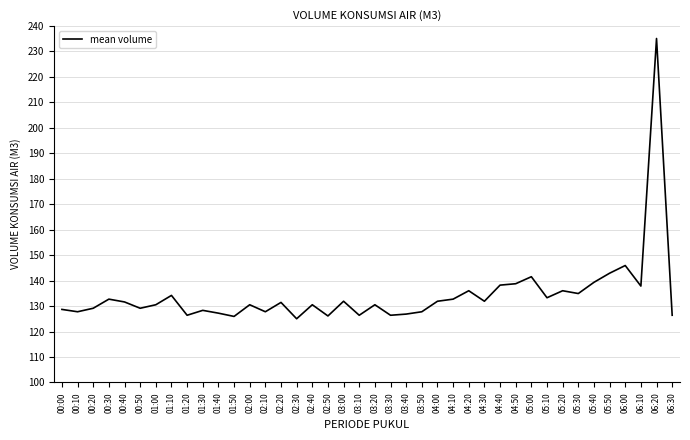

The chart shows a value of 209.7 at 03:20. True or false?

False